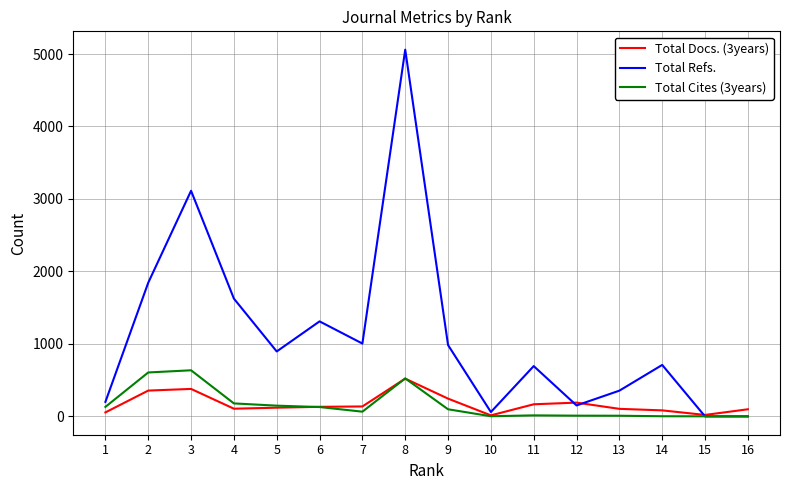

At which category is the sum across all series the highest?

8